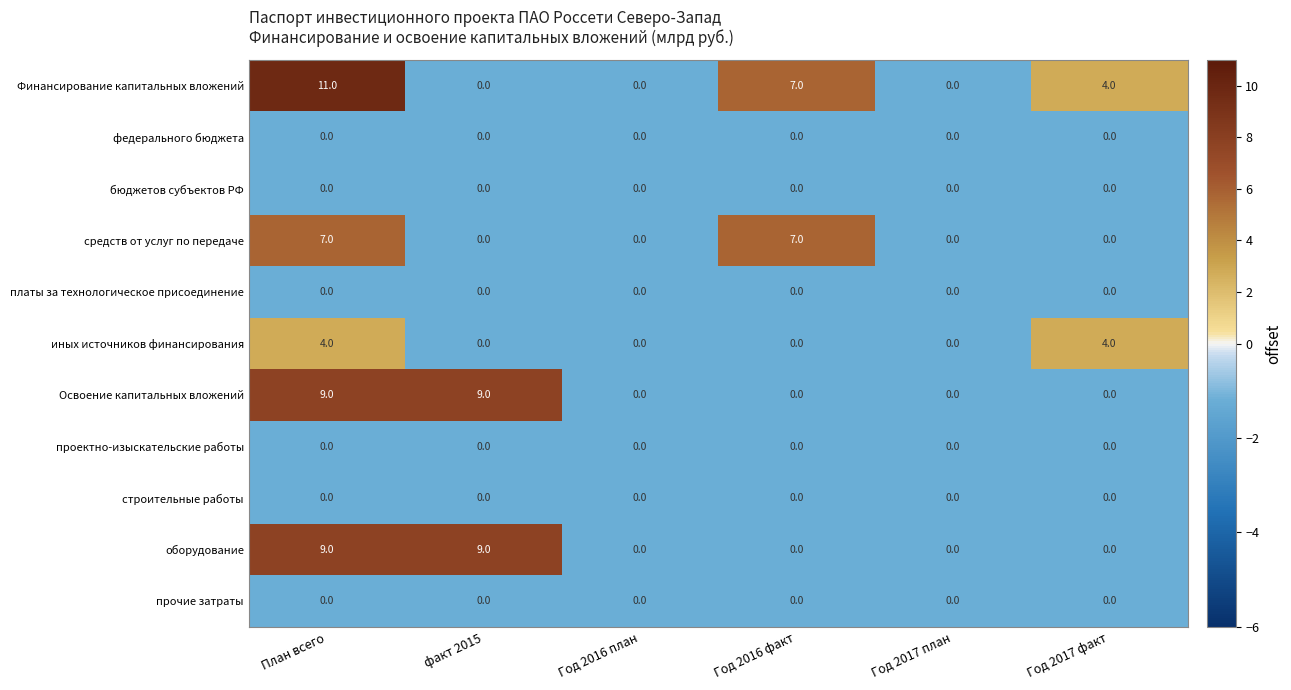

What is the sum of the Финансирование капитальных вложений values at План всего and Год 2017 факт?

15